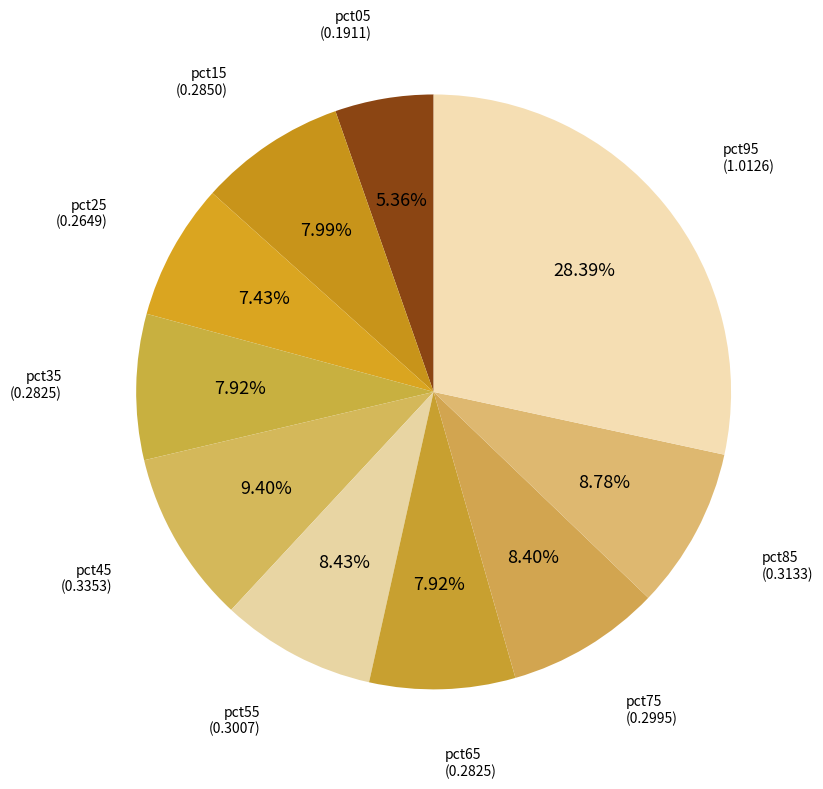

The pct65 slice represents 1% of the pie. True or false?

False